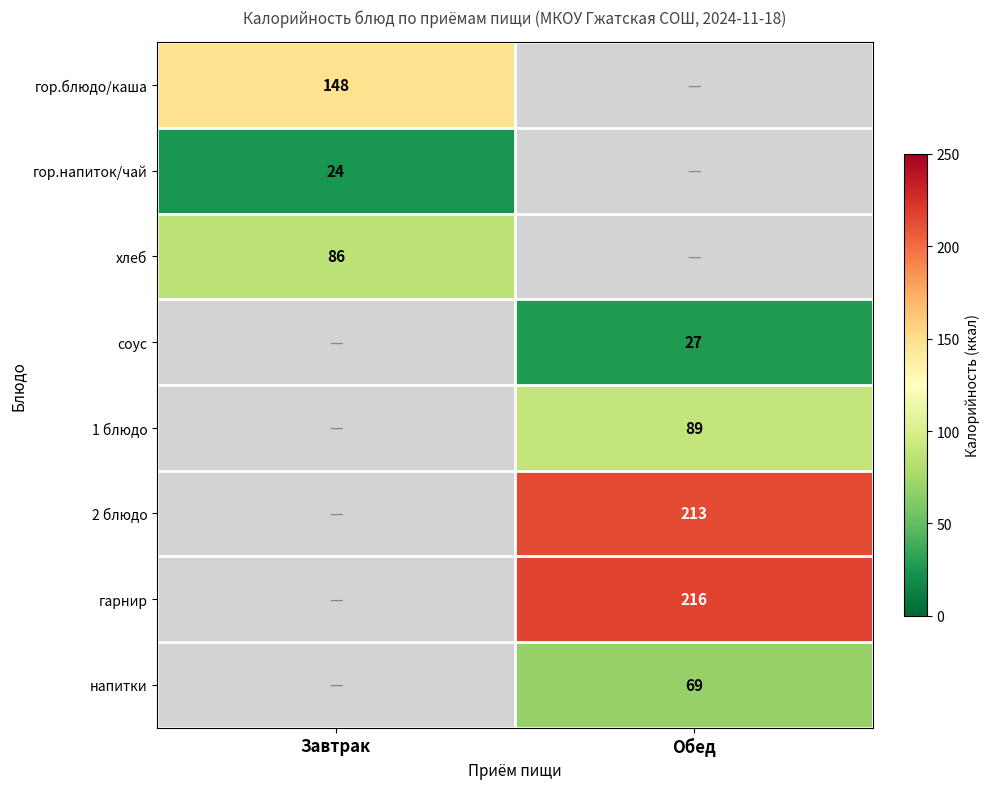

Is it true that напитки equals 103 at Обед?

False